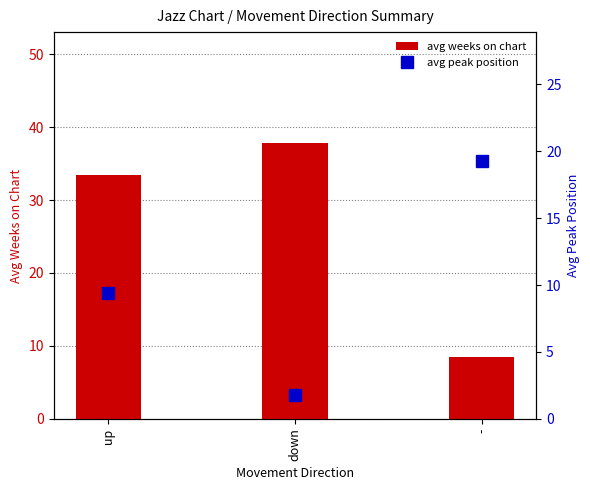

Reading right to left, transcribe all the data shown in this chart.

avg weeks on chart: 8.5	37.9	33.4
avg peak position: 19.3	1.8	9.4